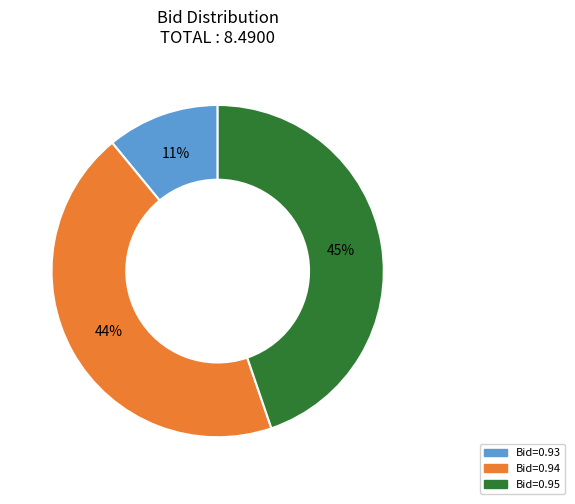

To the nearest percent, what is the difference between the largest and smallest slice percentages?

34%